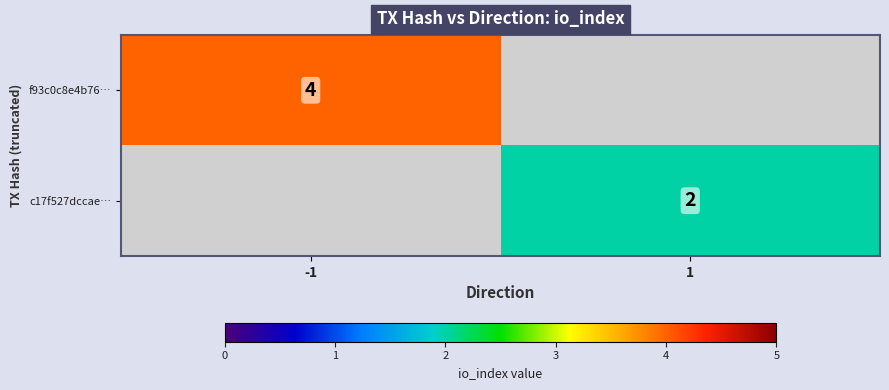

The value of f93c0c8e4b76… at -1 is 5. True or false?

False